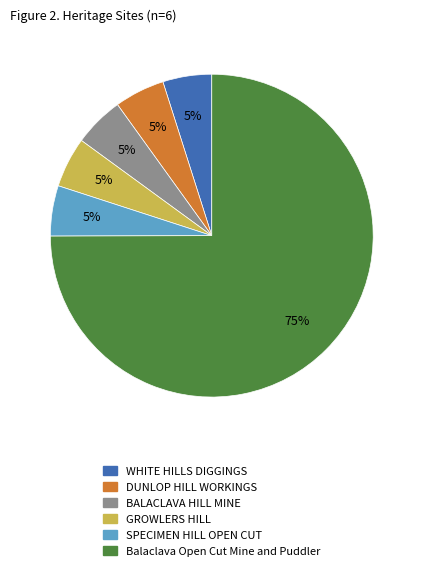

How many segments does this pie chart have?

6